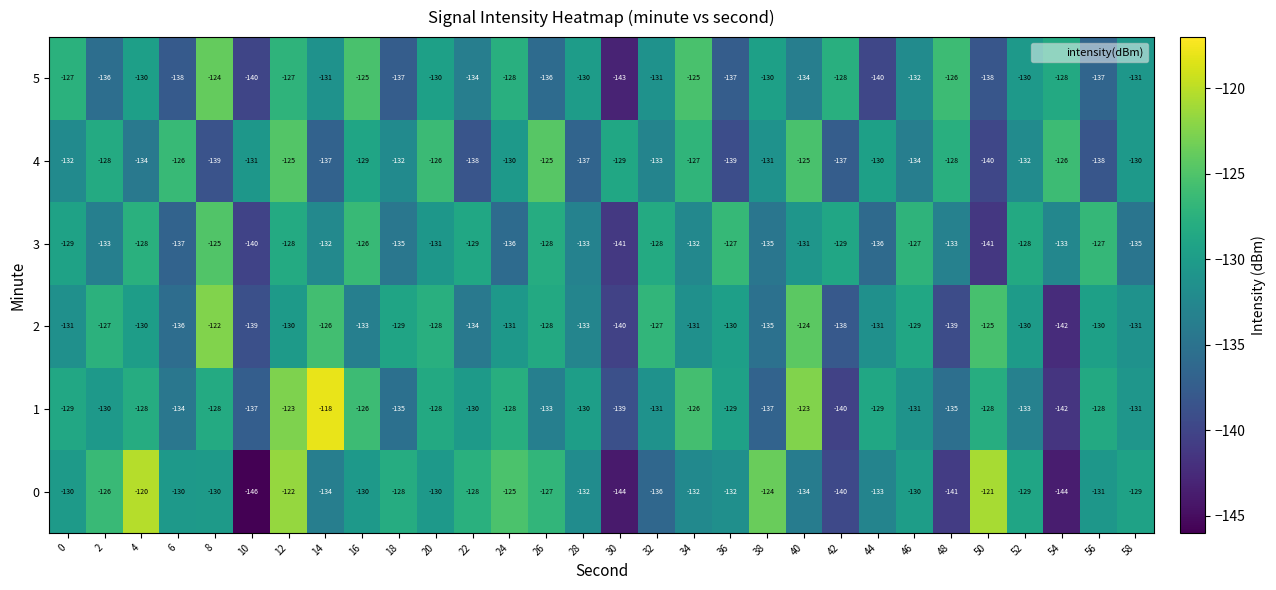

True or false: 5 has a value of -127 at 12.

True